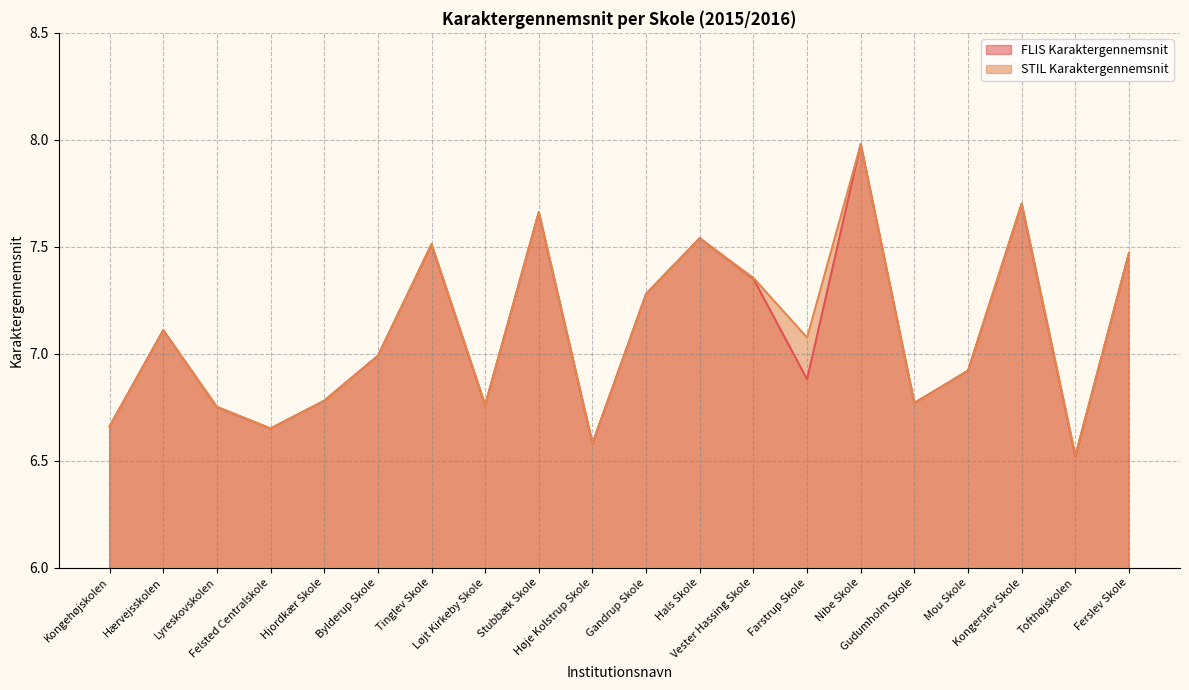

Rank the series by their maximum value, from lowest to highest.

STIL Karaktergennemsnit, FLIS Karaktergennemsnit